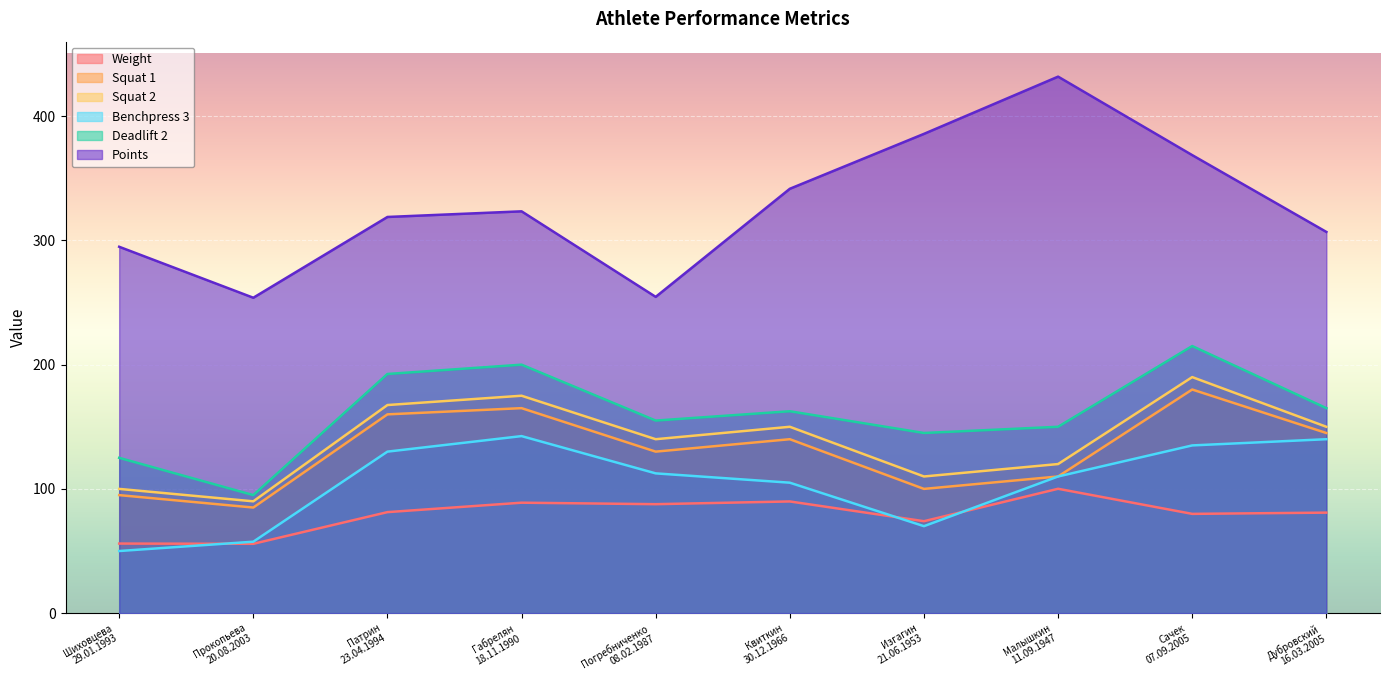

Reading right to left, extract all data points from this chart.

Weight: 80.9	79.9	100.1	74.0	89.9	87.7	88.9	81.3	55.8	56.0
Squat 1: 145.0	180.0	110.0	100.0	140.0	130.0	165.0	160.0	85.0	95.0
Squat 2: 150.0	190.0	120.0	110.0	150.0	140.0	175.0	167.5	90.0	100.0
Benchpress 3: 140.0	135.0	110.0	70.0	105.0	112.5	142.5	130.0	57.5	50.0
Deadlift 2: 165.0	215.0	150.0	145.0	162.5	155.0	200.0	192.5	95.0	125.0
Points: 306.9	368.7	431.9	385.8	341.6	254.6	323.4	318.9	253.9	294.9